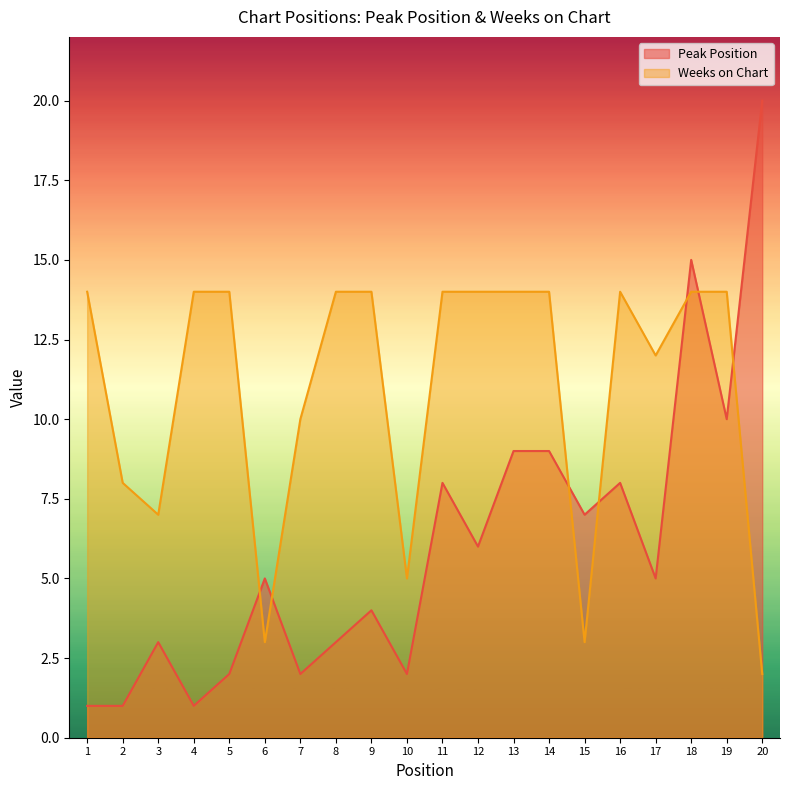

At which label does Weeks on Chart reach its peak?

1